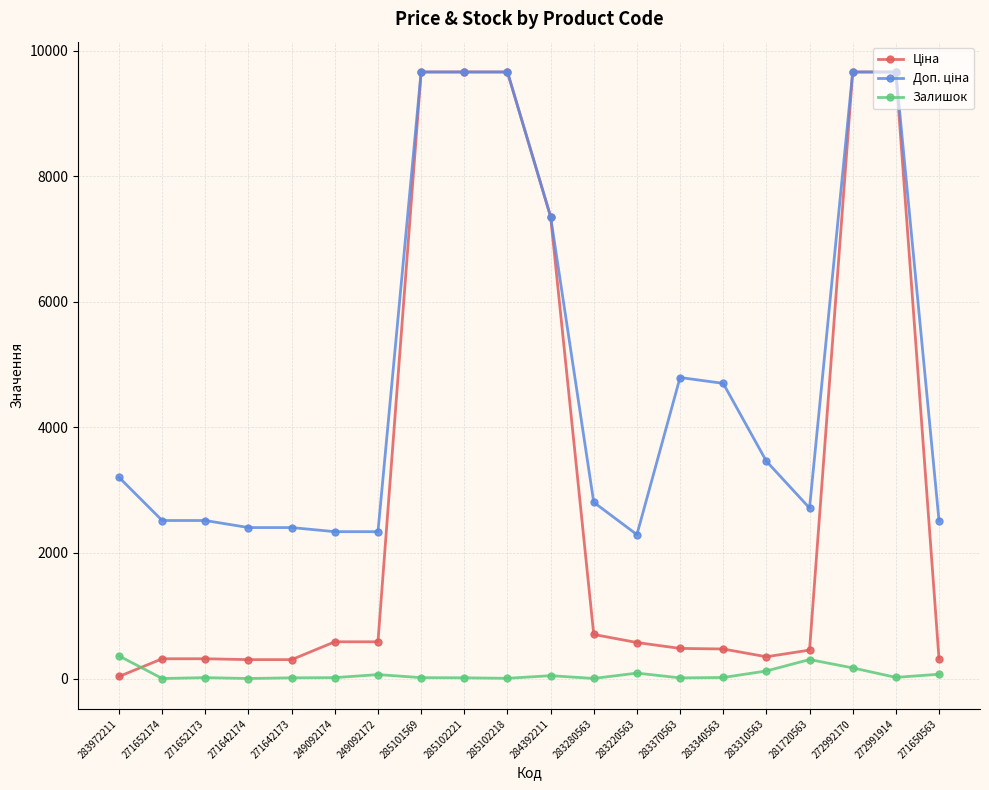

The Залишок series shows 120.0 at 283310563. True or false?

True